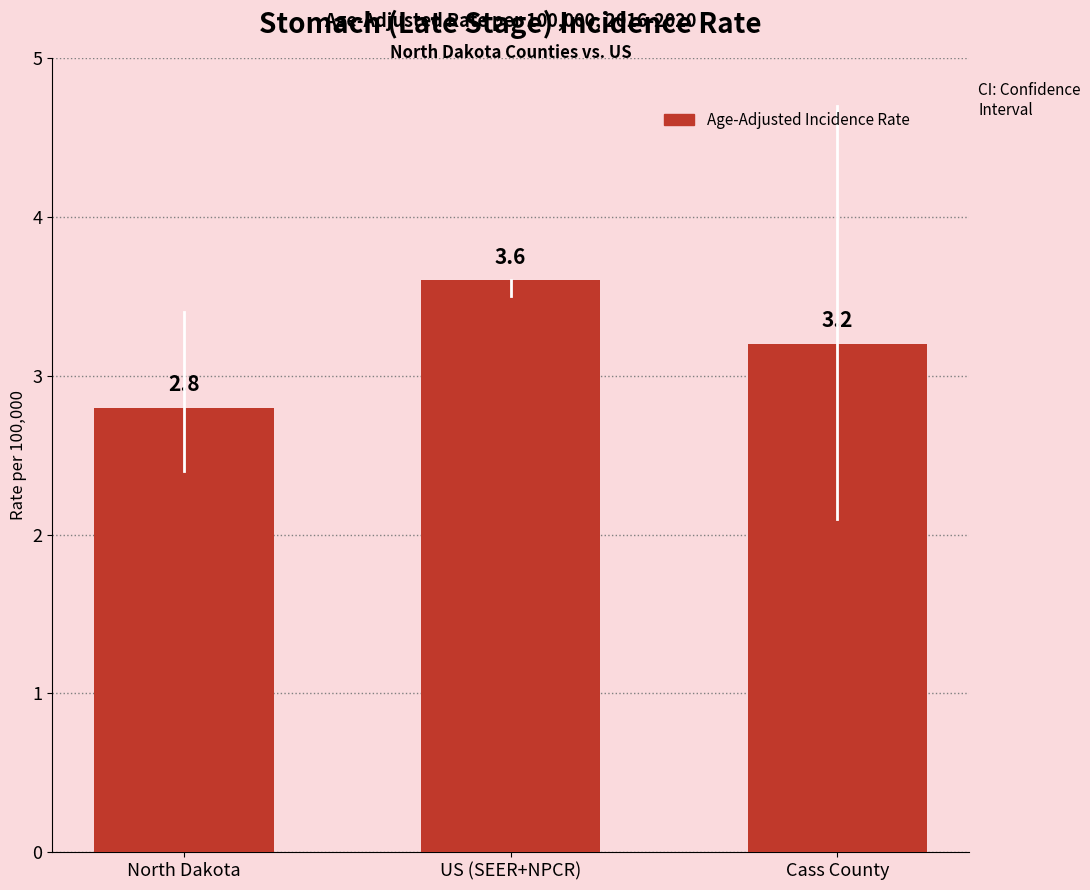

What is the label of the 3rd bar from the left?

Cass County